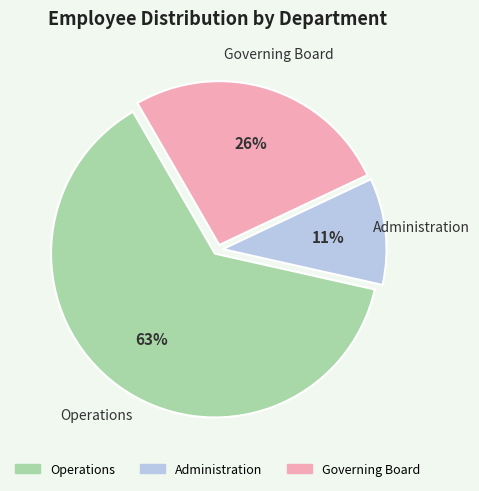

Combined, do Administration and Governing Board account for over 50%?

No